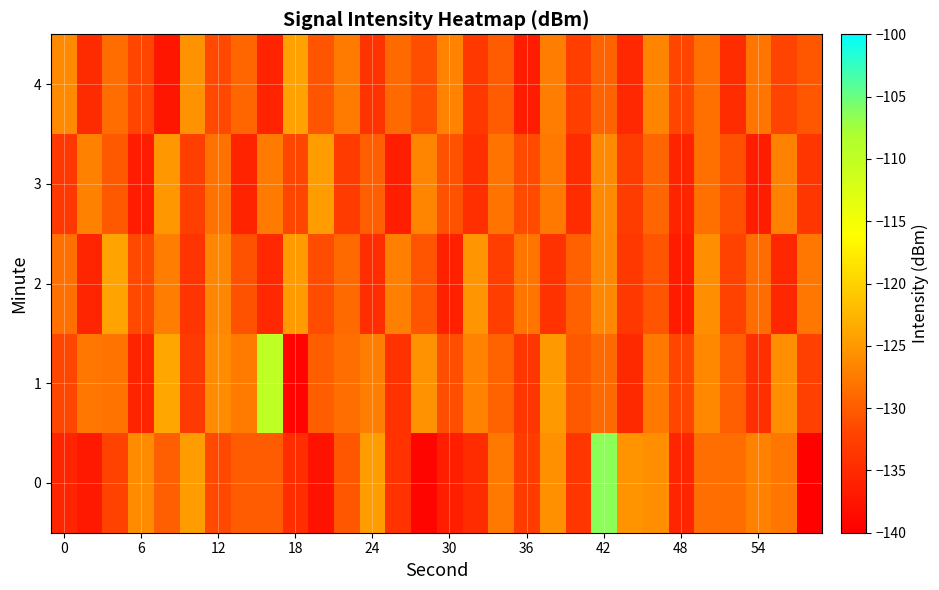

How many distinct data groups are displayed?

5